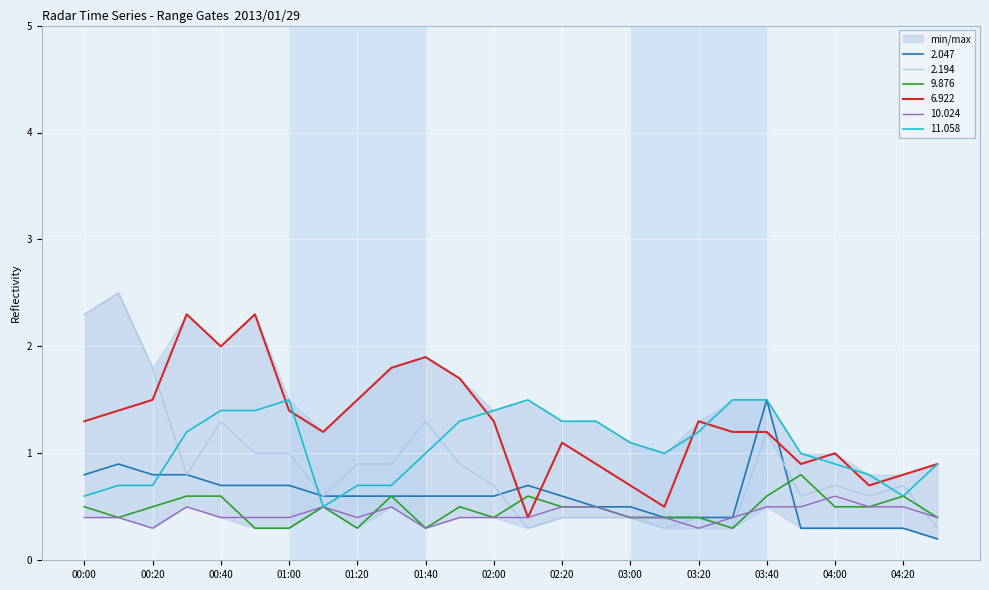

Where do  10.024 and   9.876 first cross each other?

00:40 and 00:50